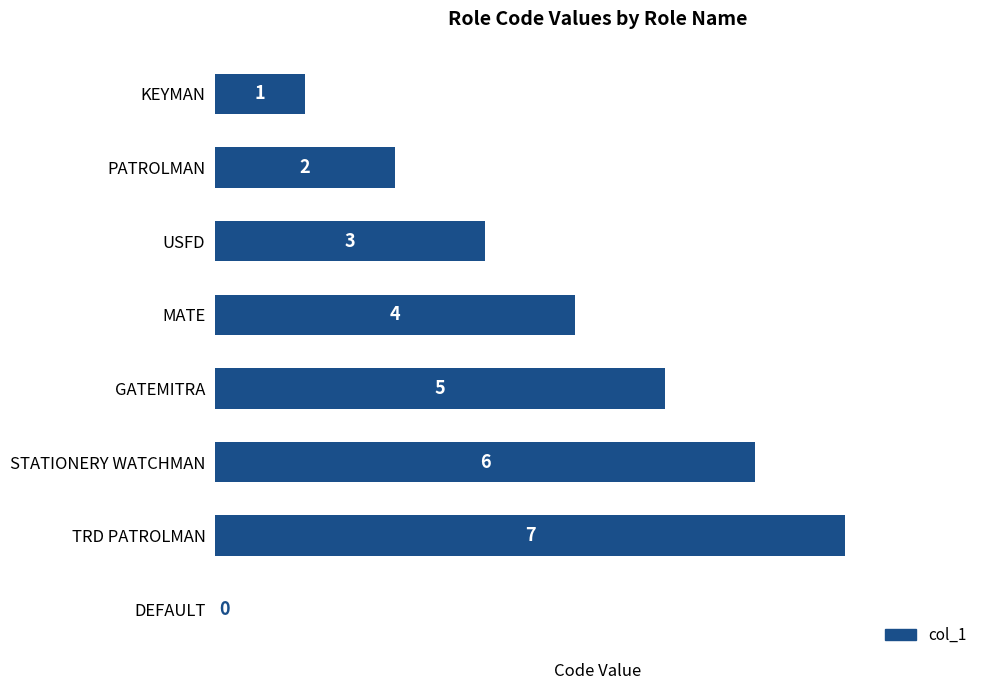

Where is the data nearest to the value 3?

USFD